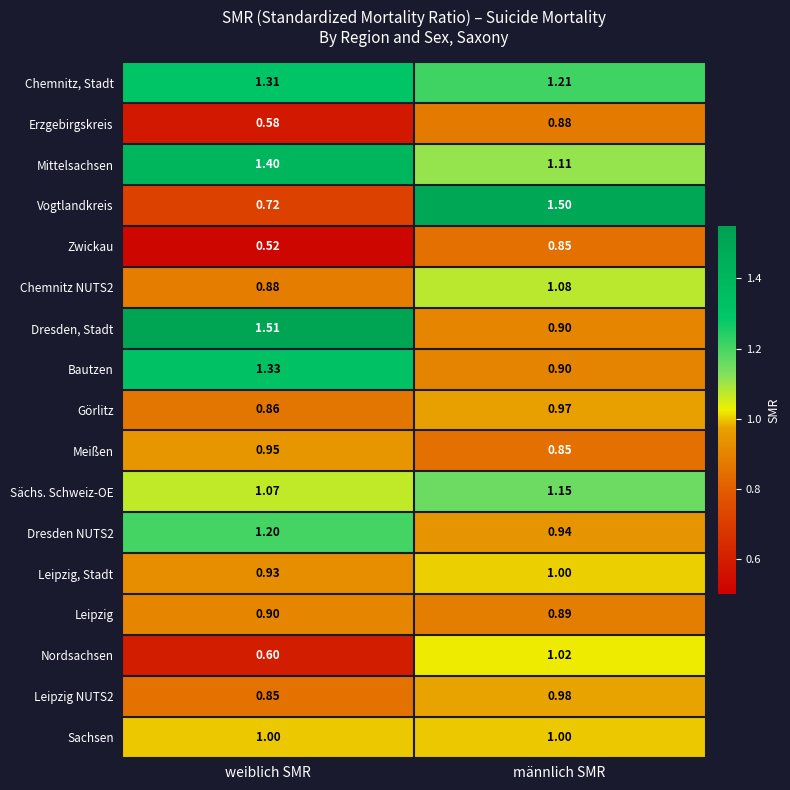

Which category has the highest value across all series?

weiblich SMR